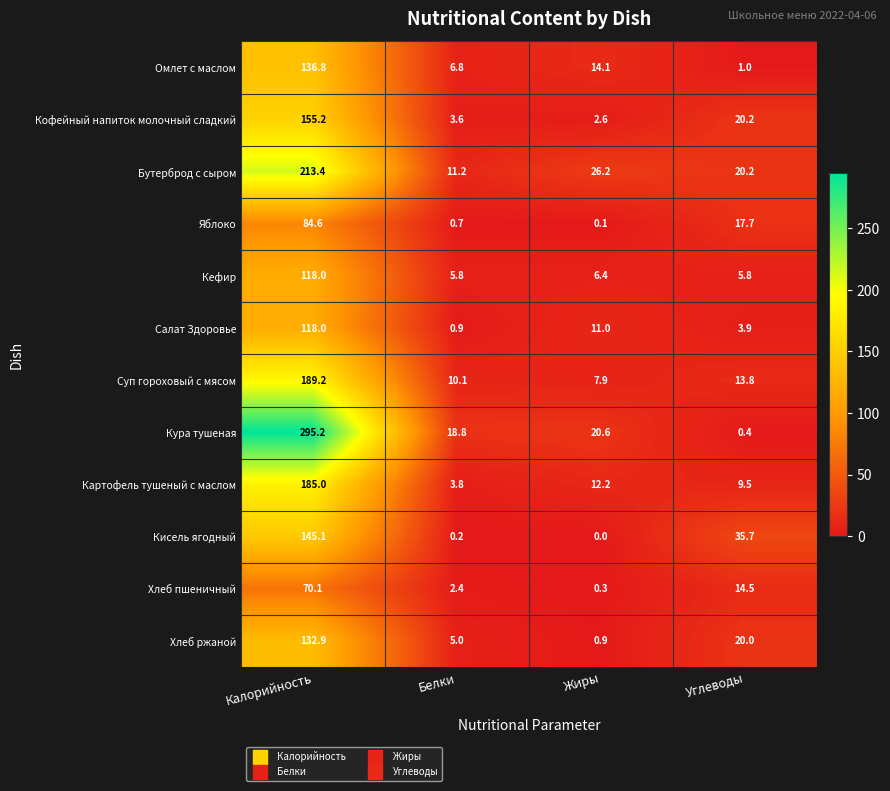

How many values in the Яблоко series are below 17?

2